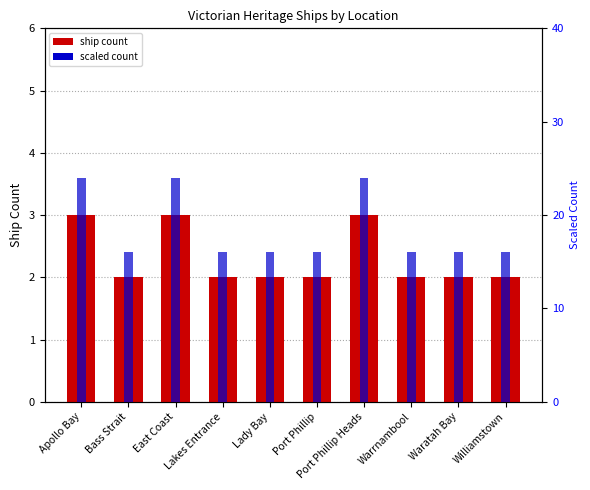

What are all the series names shown in the legend?

ship count, scaled count